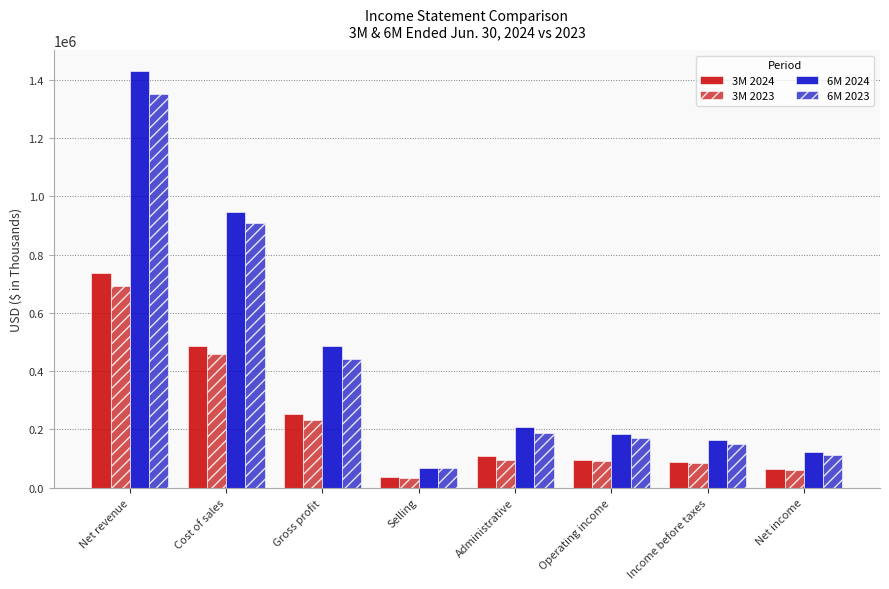

What position from the left is Selling?

4